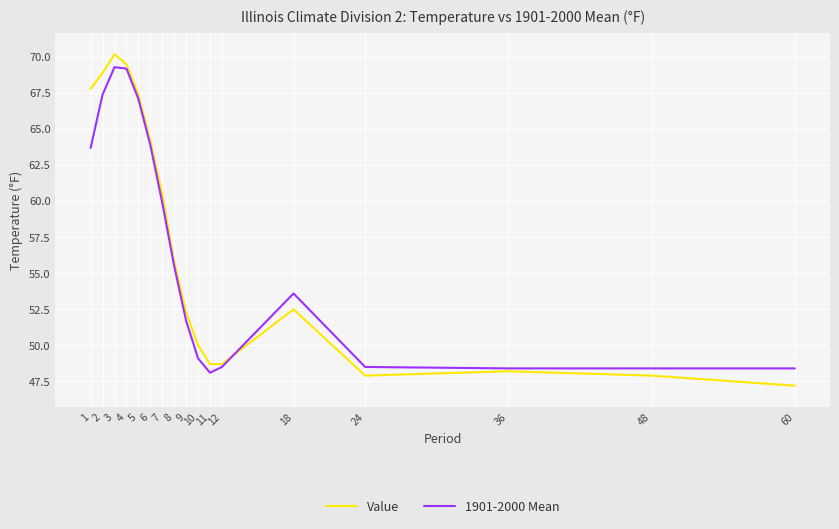

What is the total value across all series at 5?

134.5